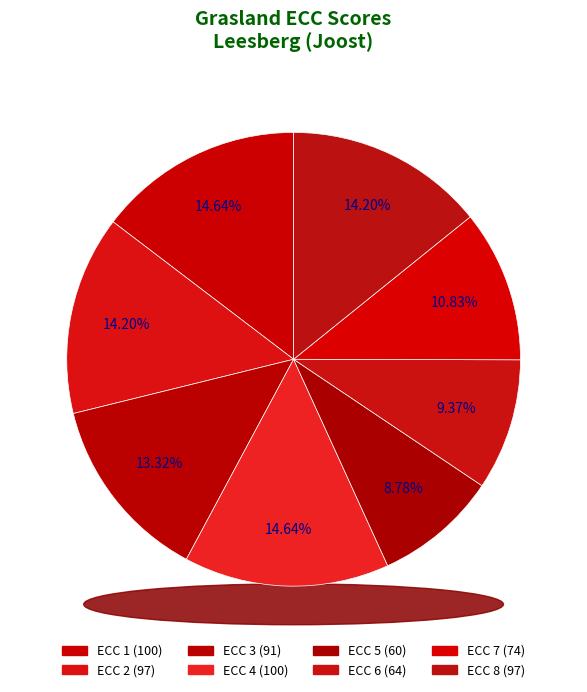

Count the number of slices in the pie.

8